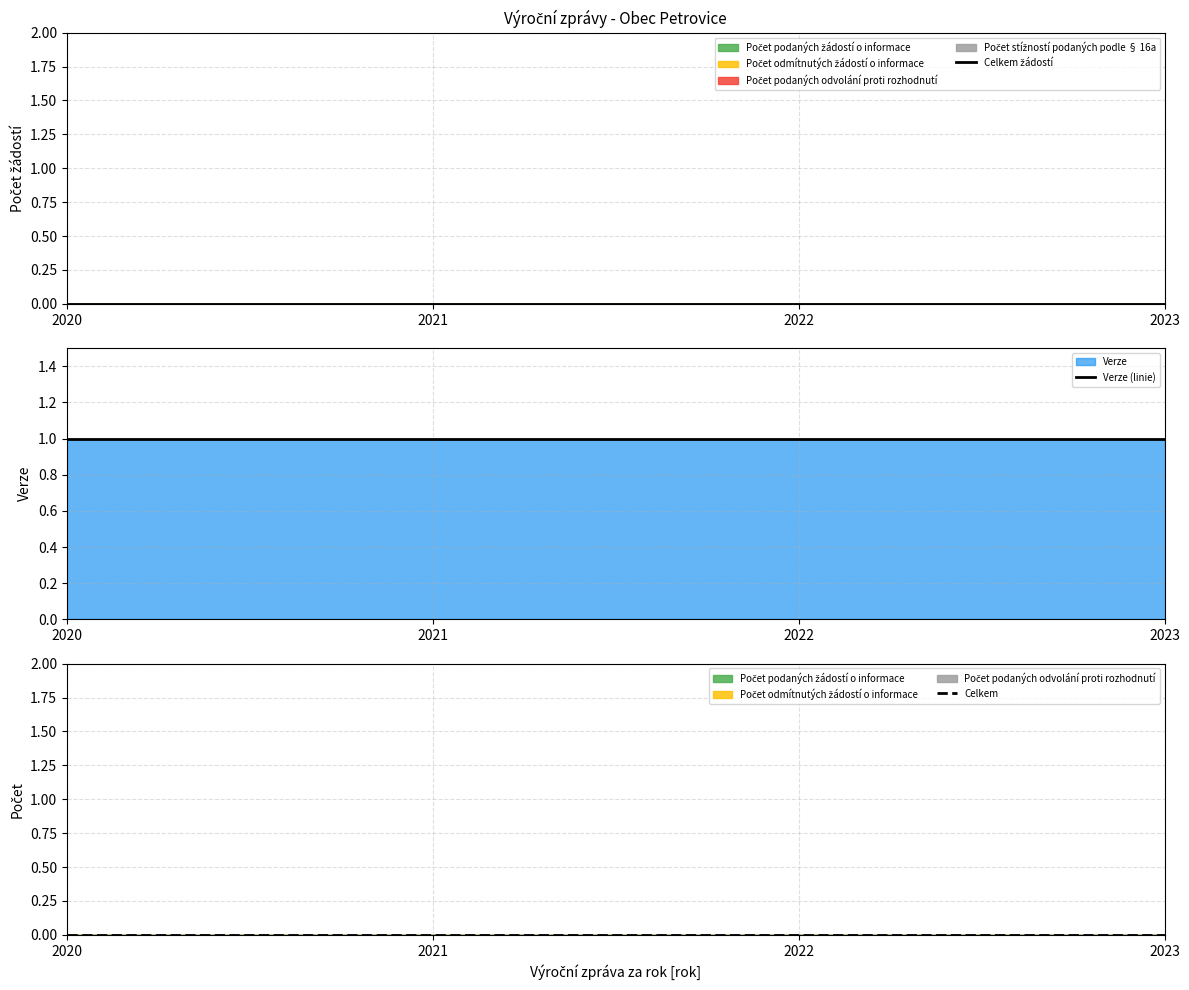

List the labels in order of Celkem value, largest first.

2020, 2021, 2022, 2023